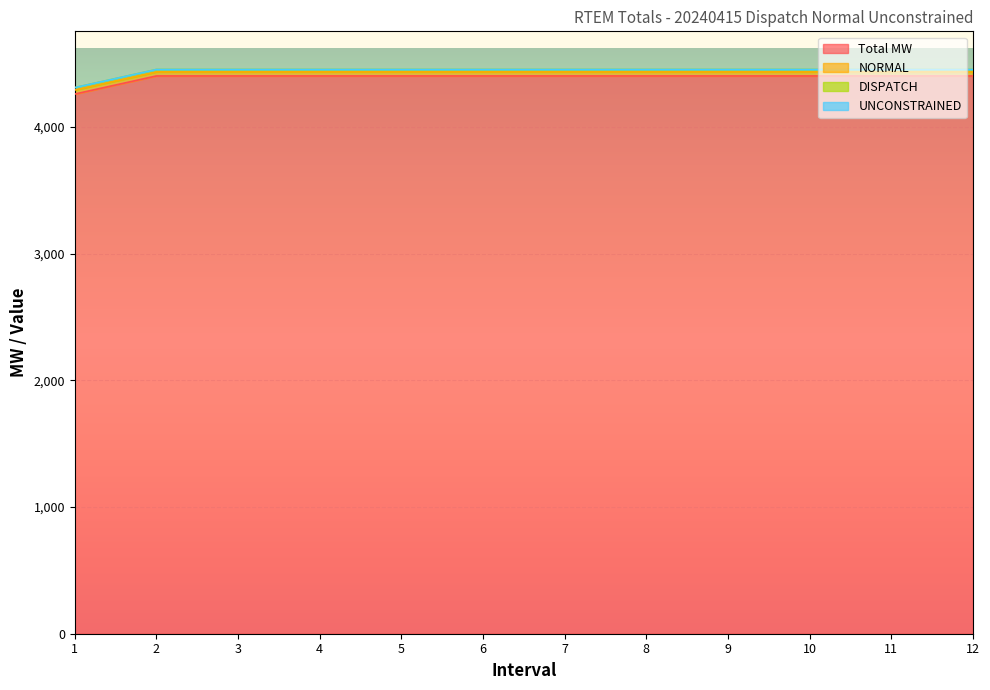

True or false: Total MW and DISPATCH intersect in this chart.

False